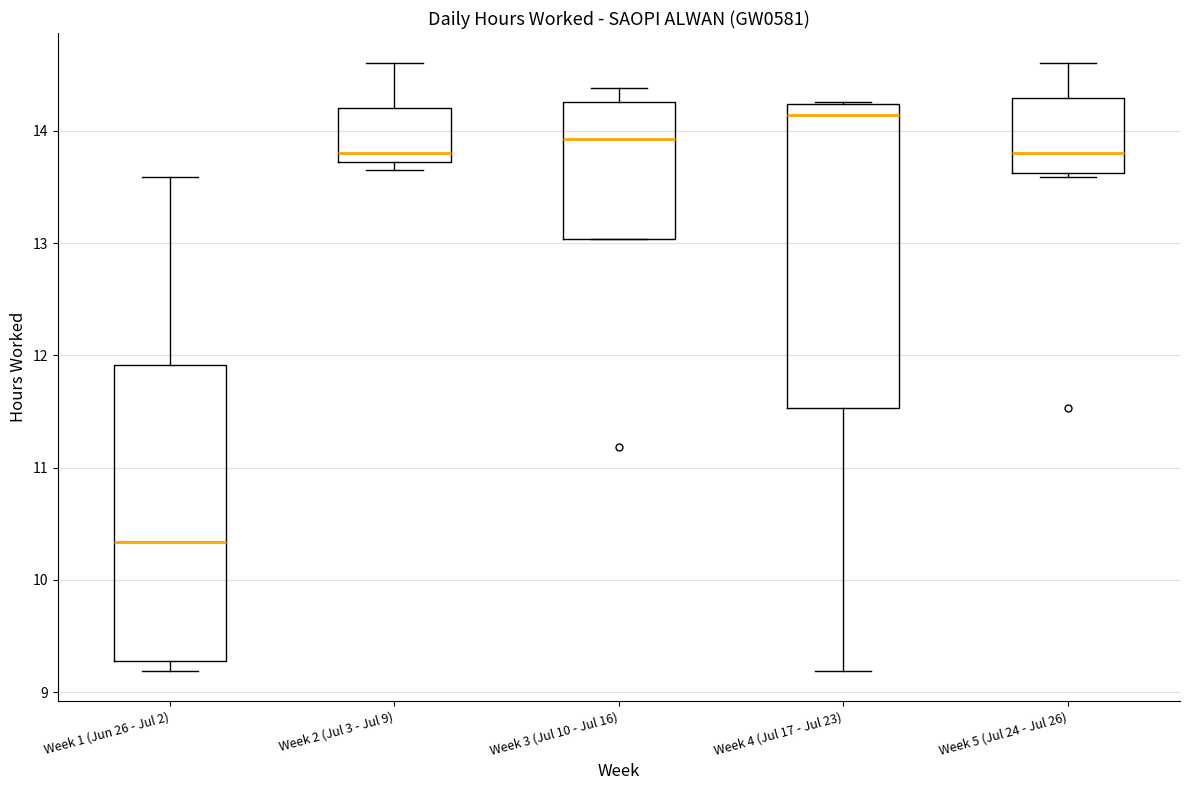

Where does the median line of the box for Week 2 (Jul 3 - Jul 9) sit on the y-axis? The values are not printed on the chart, so give them approximately, as read against the axis.

13.8